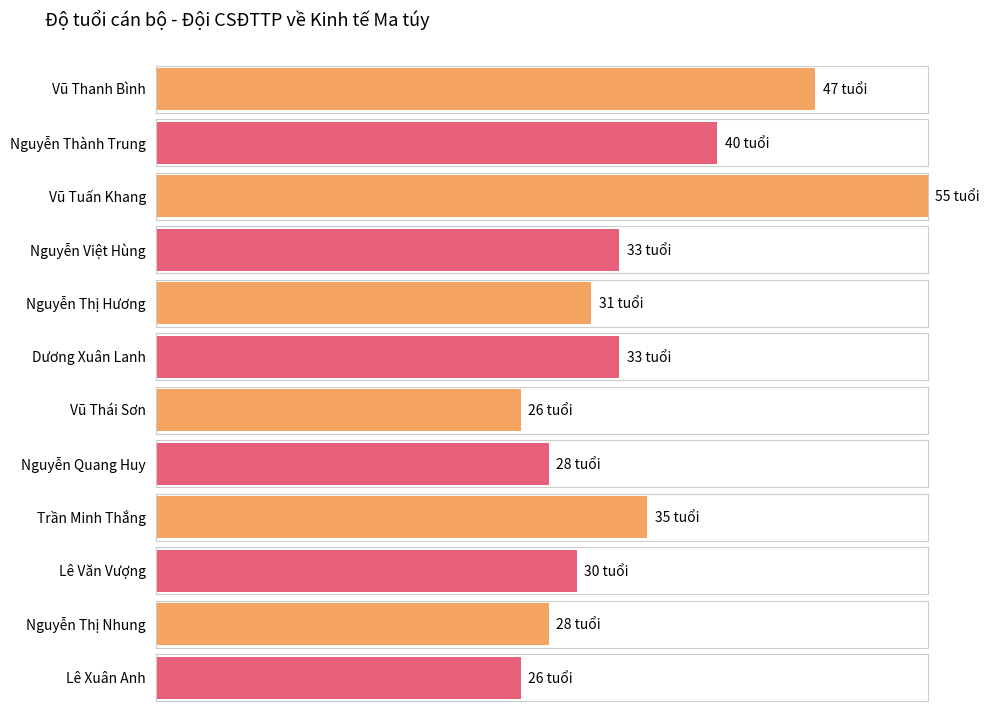

What is the change in value from Nguyễn Việt Hùng to Nguyễn Quang Huy?

-5